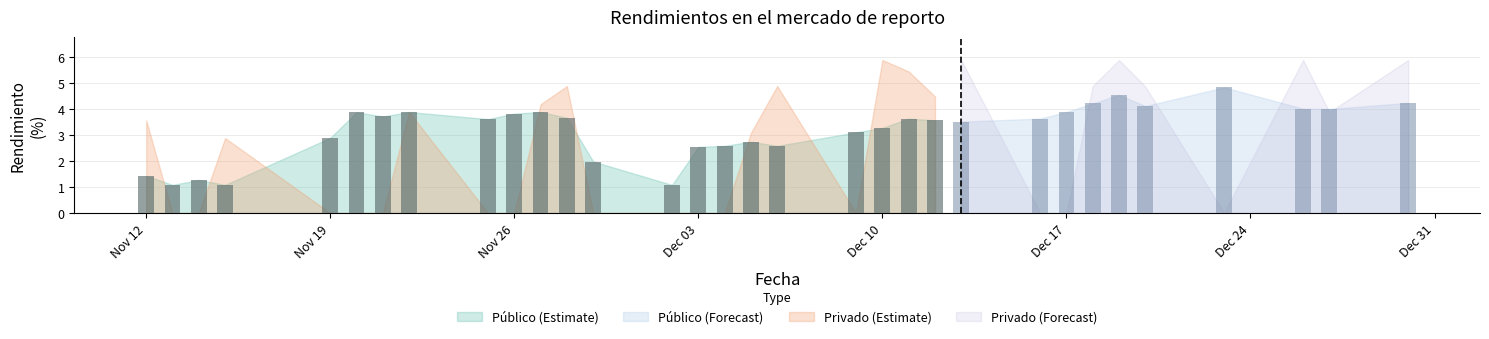

Rank the categories by Público value from highest to lowest.

2013-12-23, 2013-12-19, 2013-12-30, 2013-12-18, 2013-12-20, 2013-12-26, 2013-12-27, 2013-12-17, 2013-11-27, 2013-11-22, 2013-11-20, 2013-11-26, 2013-11-21, 2013-11-28, 2013-12-16, 2013-12-11, 2013-11-25, 2013-12-12, 2013-12-13, 2013-12-10, 2013-12-09, 2013-11-19, 2013-12-05, 2013-12-06, 2013-12-04, 2013-12-03, 2013-11-29, 2013-11-12, 2013-11-14, 2013-12-02, 2013-11-15, 2013-11-13